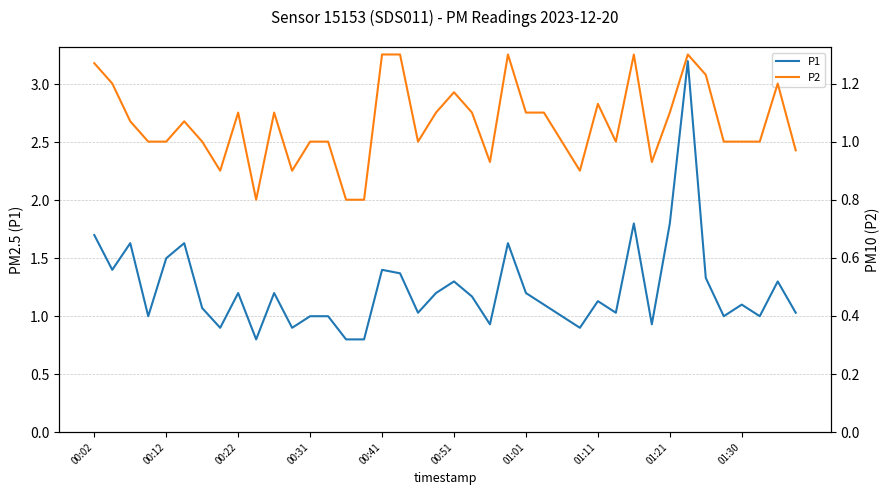

Between 00:22 and 17, which is larger?

00:22